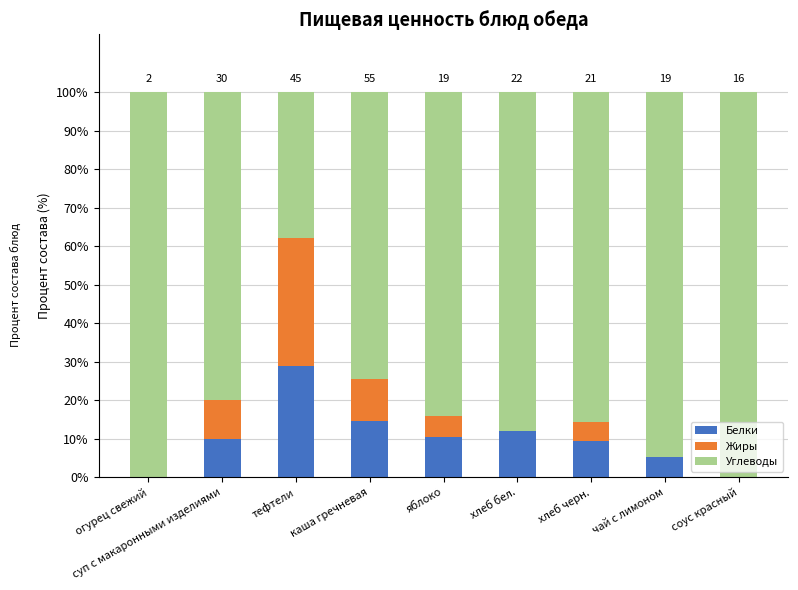

Is it true that Белки equals 3.9 at хлеб черн.?

False